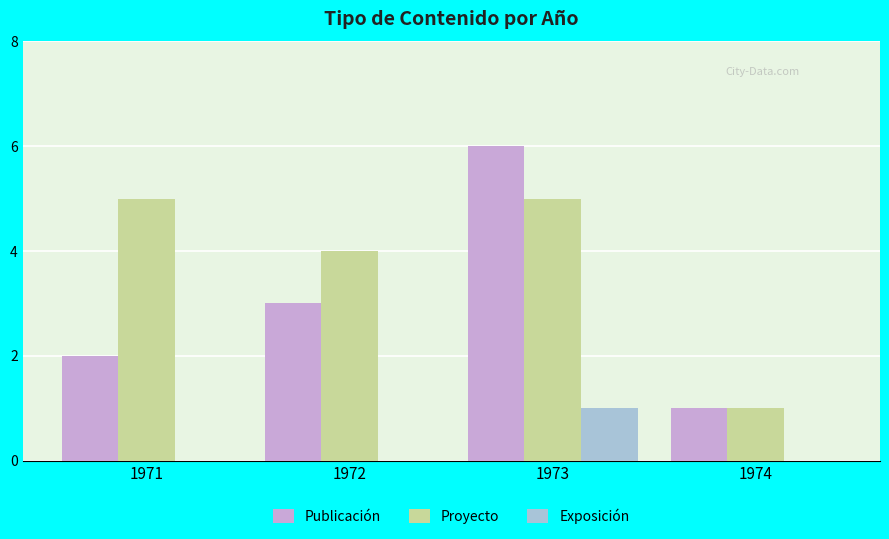

At which category is the sum across all series the highest?

1973